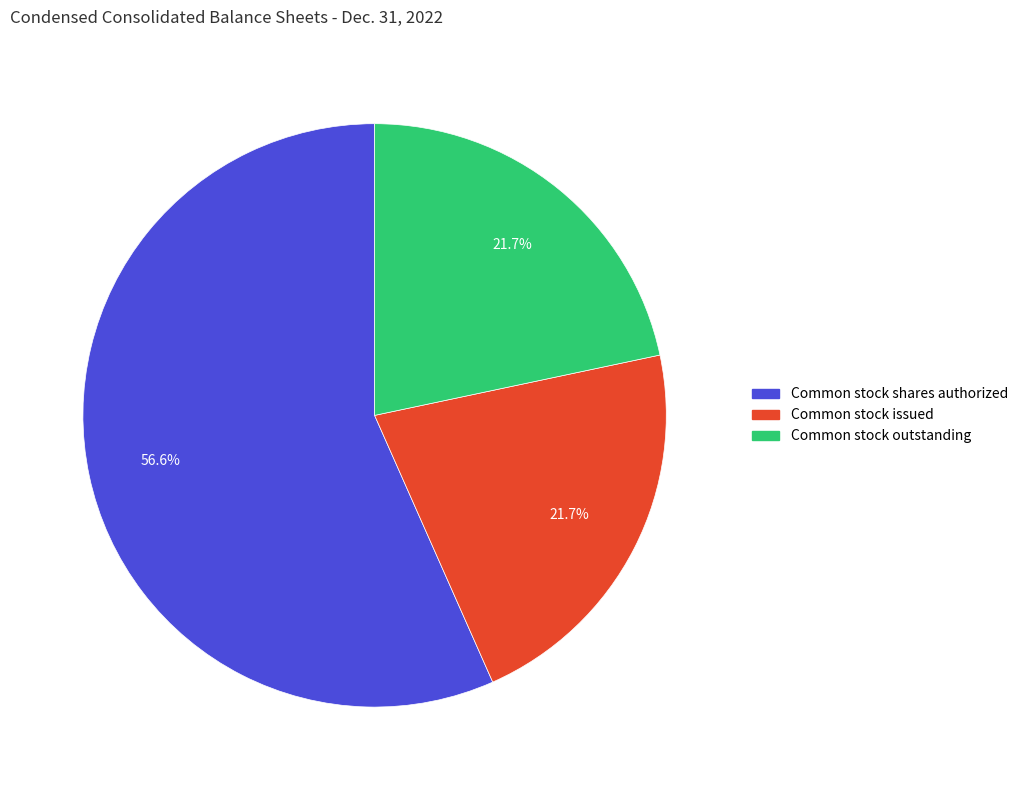

Does Common stock shares authorized account for over 50% of the chart?

Yes